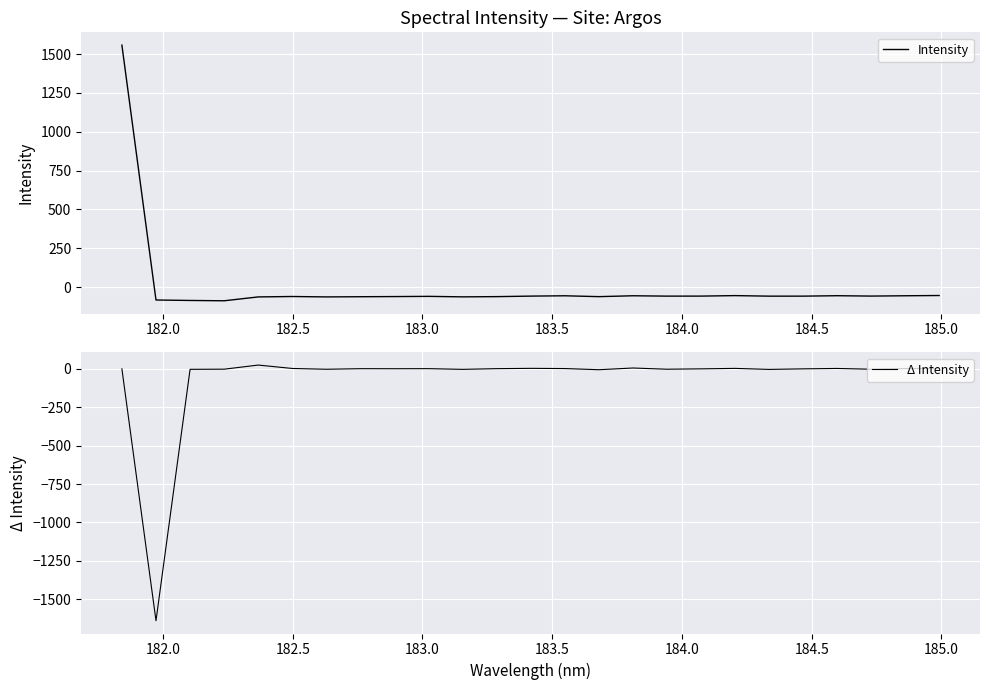

What is the value of the Δ Intensity point at the 3rd from the left?

-3.0